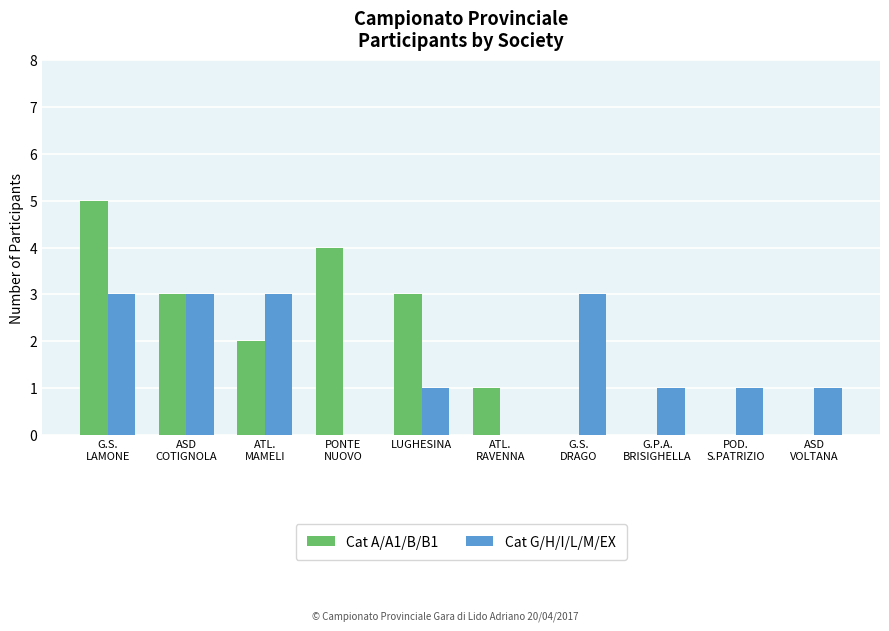

Which series changed the most between G.S.
DRAGO and ASD
VOLTANA?

Cat G/H/I/L/M/EX